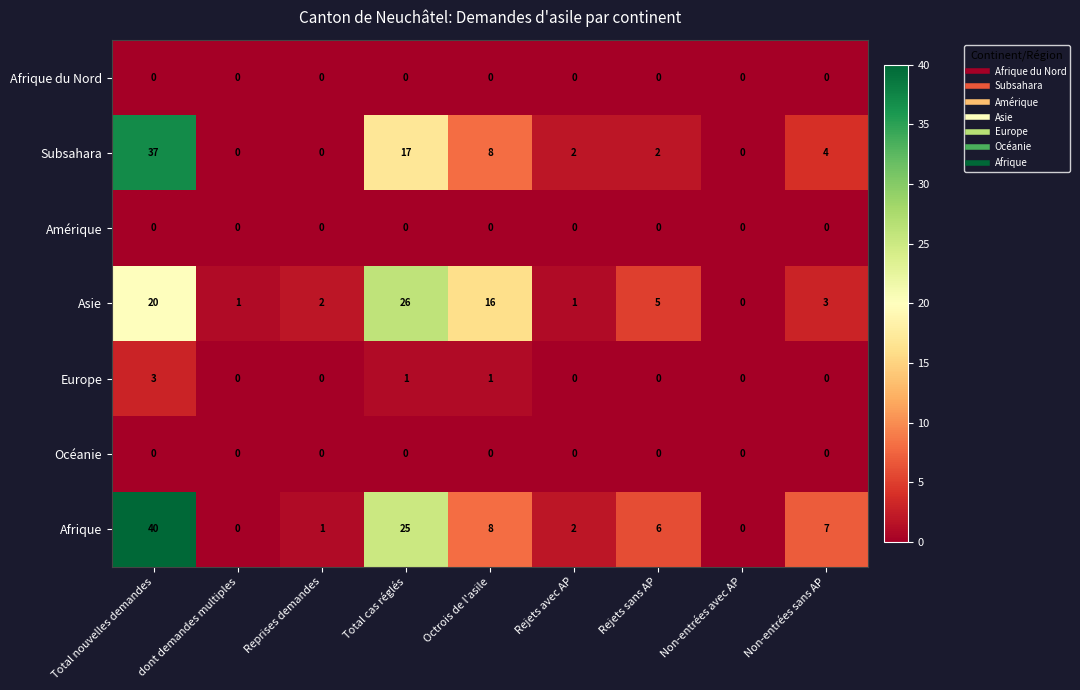

Is the value of Afrique at Total nouvelles demandes greater than the value of Asie at Octrois de l'asile?

Yes